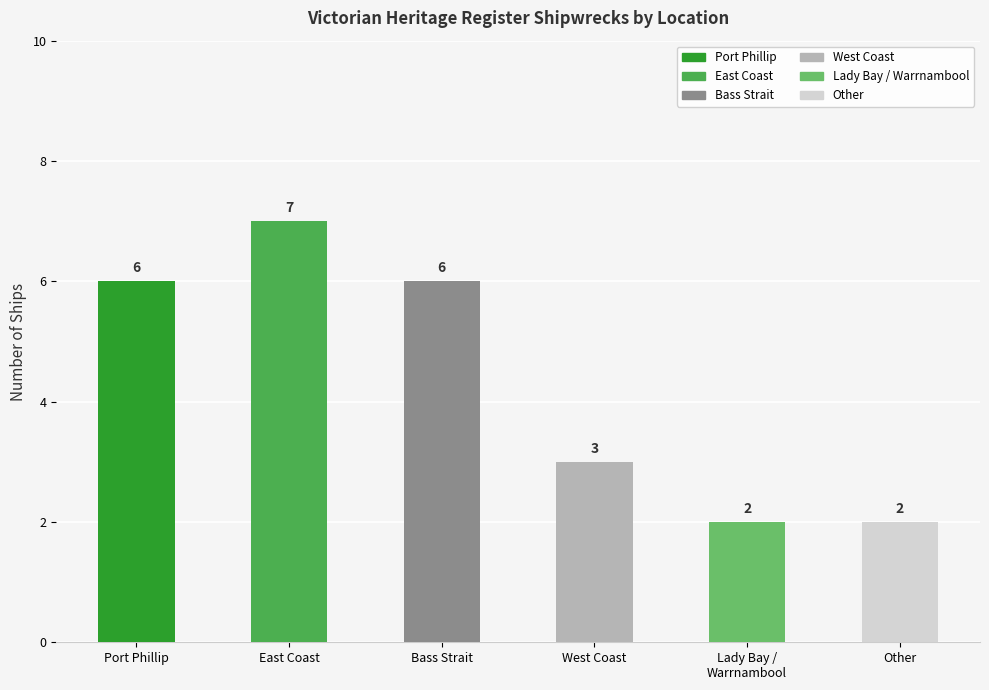

What is the greatest value displayed?

7